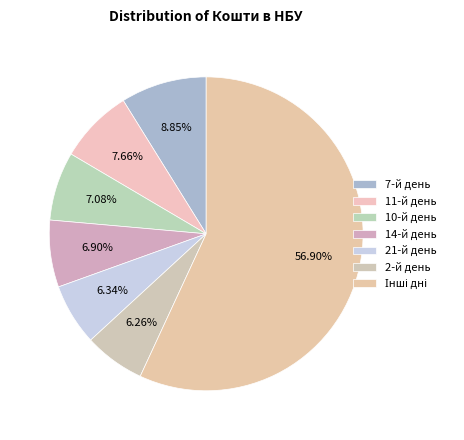

Is 7-й день the majority of the pie?

No